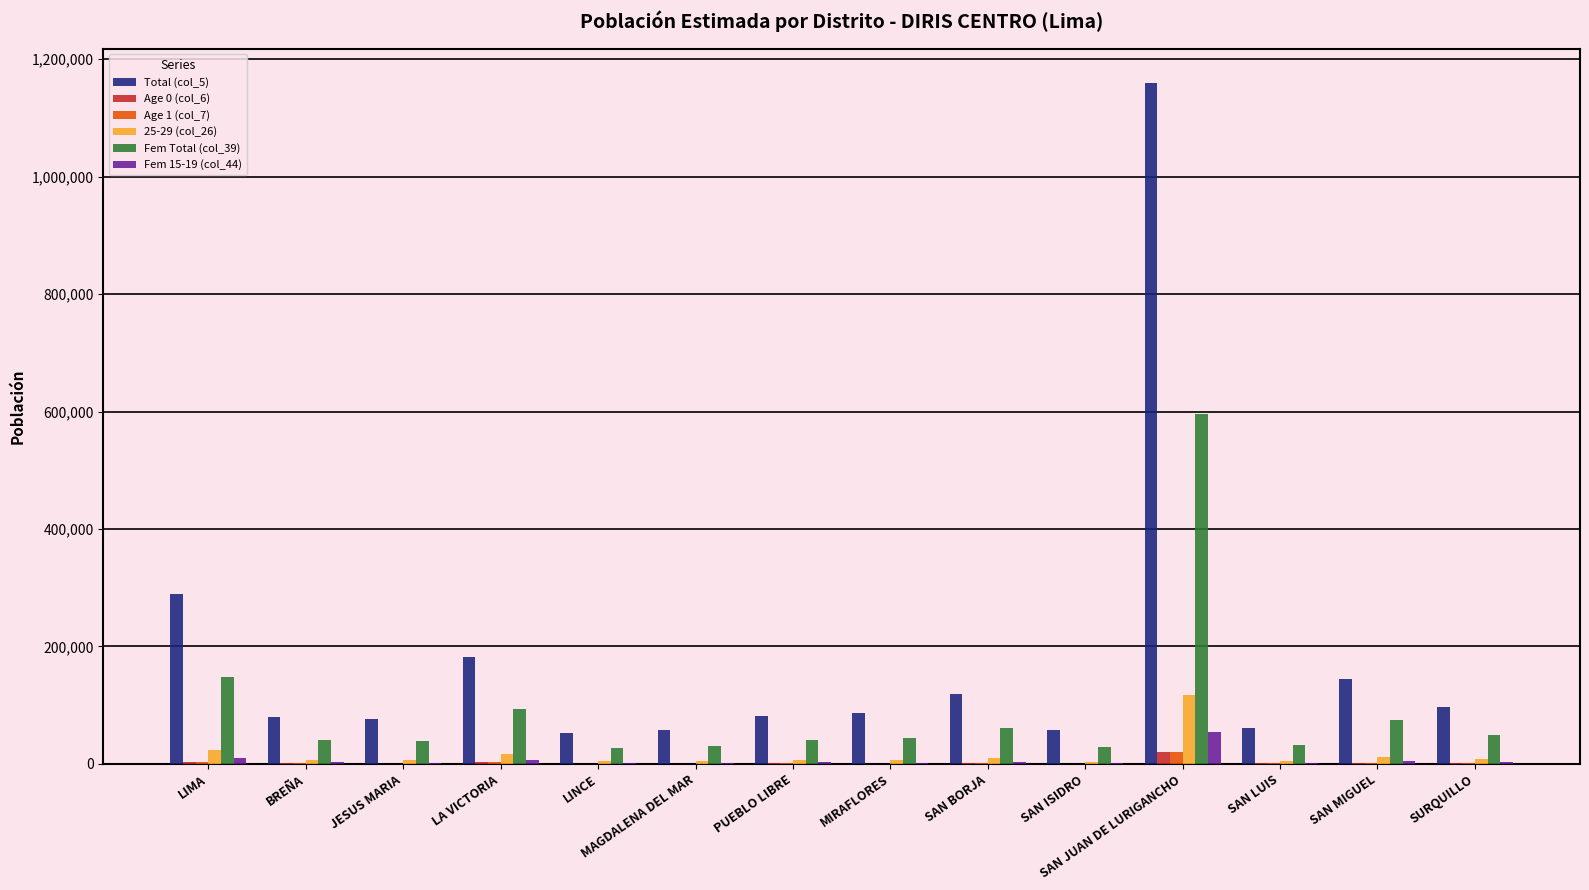

How many distinct data groups are displayed?

6